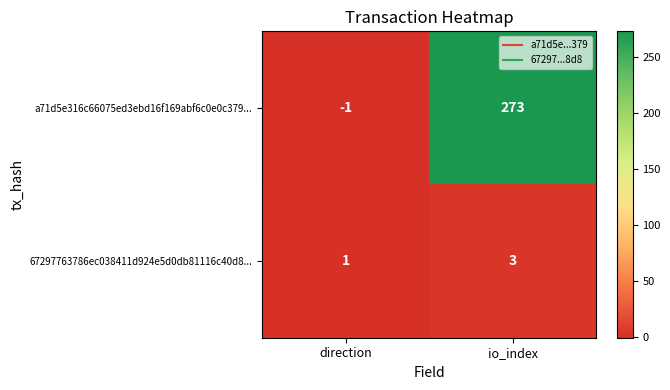

What is the greatest value displayed?

273